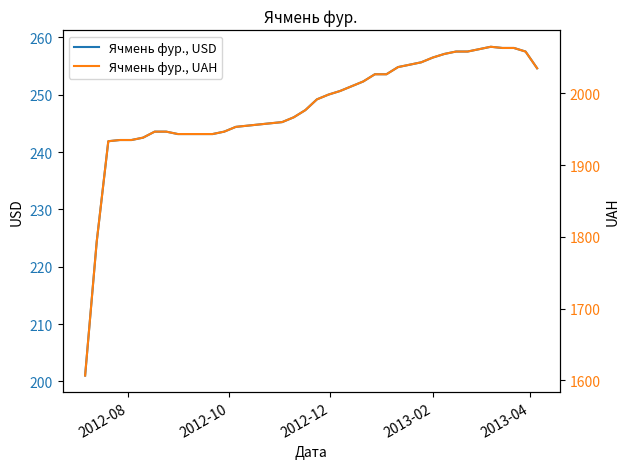

Is it true that Ячмень фур., UAH equals 2761.1 at 21?

False